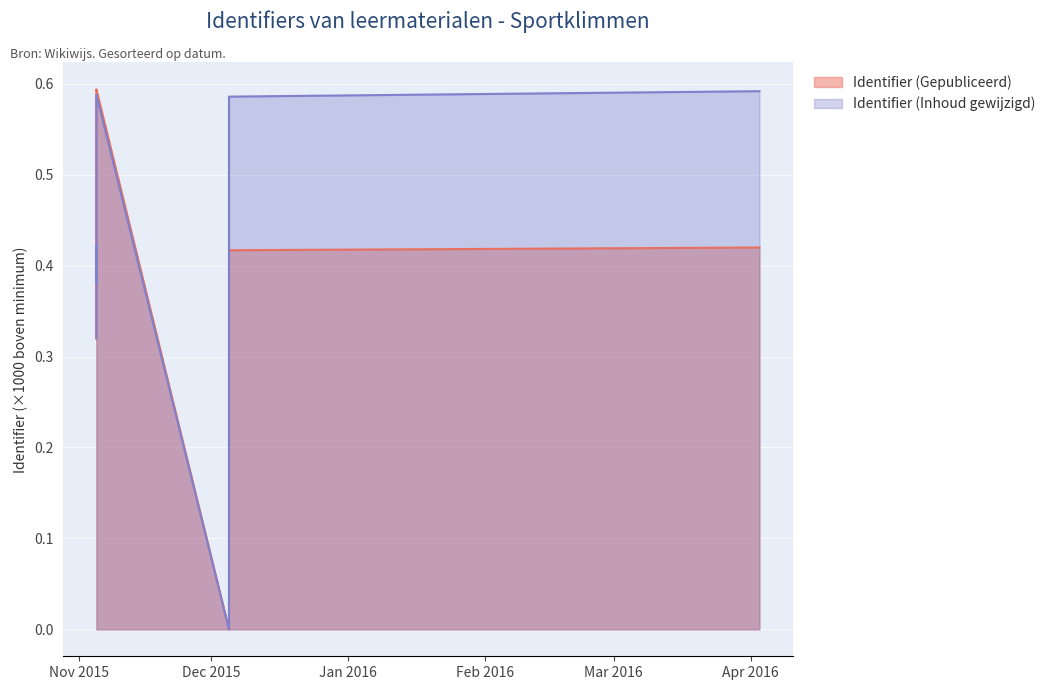

What is the difference between the maximum and minimum values in the Identifier (Inhoud gewijzigd) series?

0.6